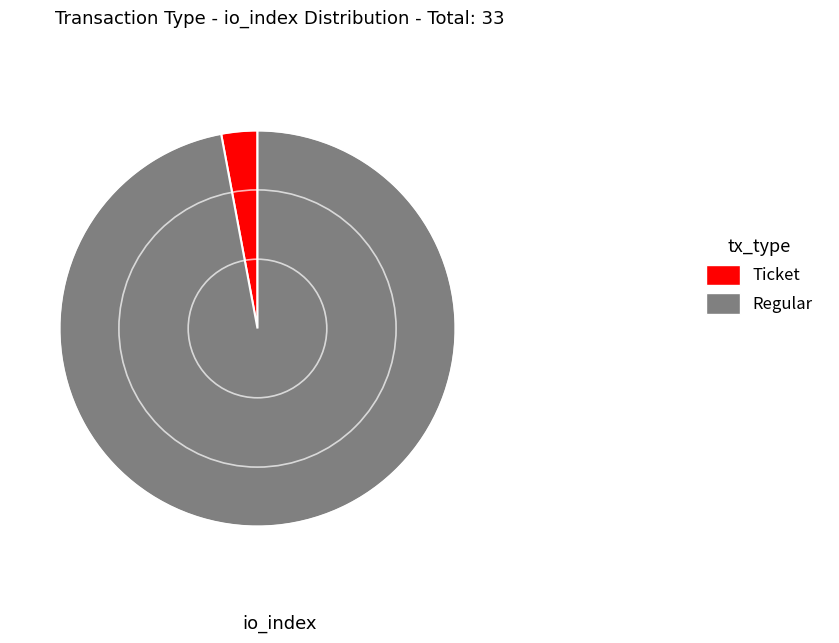

What is the ratio of the value at Regular to the value at Ticket?

33.0